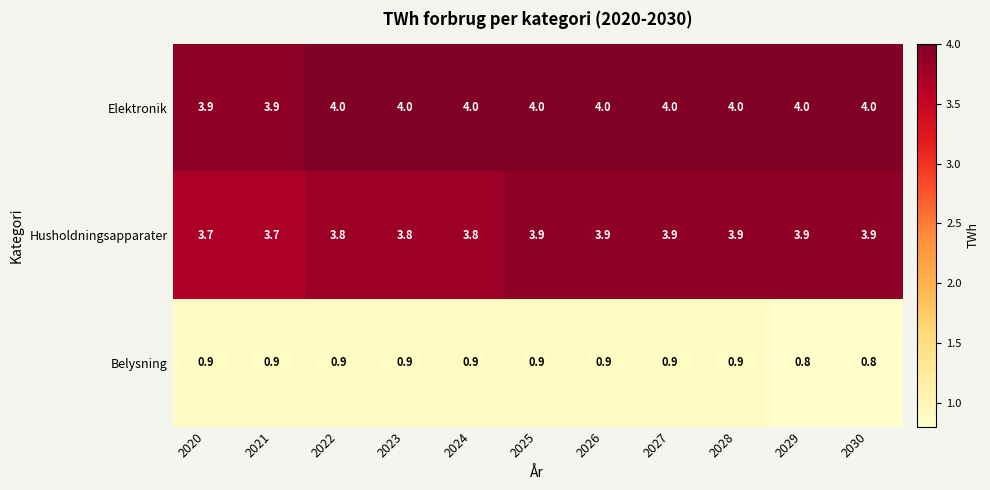

What is the sum of the Belysning values at 2024 and 2026?

1.8